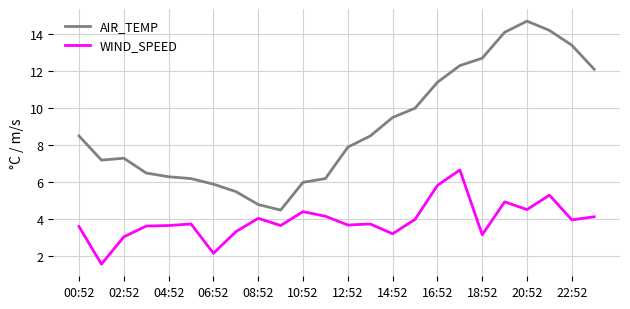

What are all the series names shown in the legend?

AIR_TEMP, WIND_SPEED